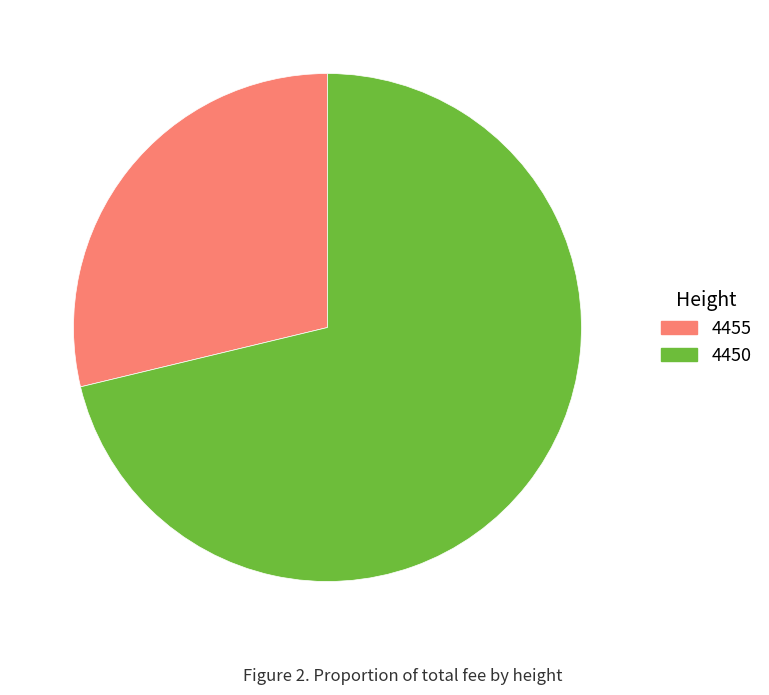

Does 4450 account for over 50% of the chart?

Yes